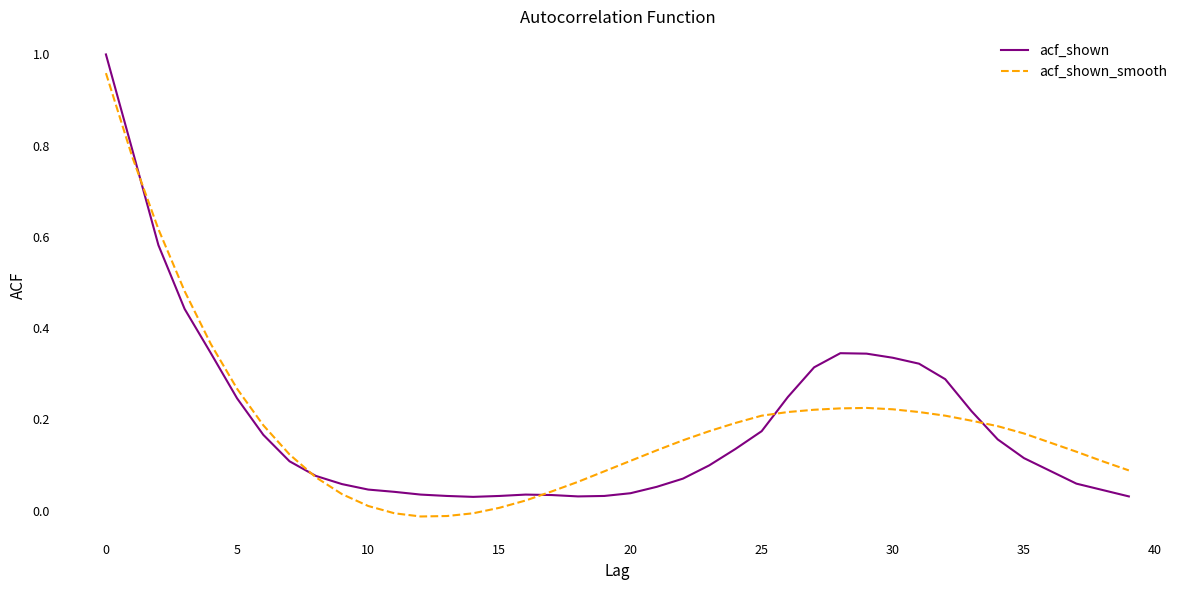

True or false: acf_shown has a value of 0.4 at 0.

False